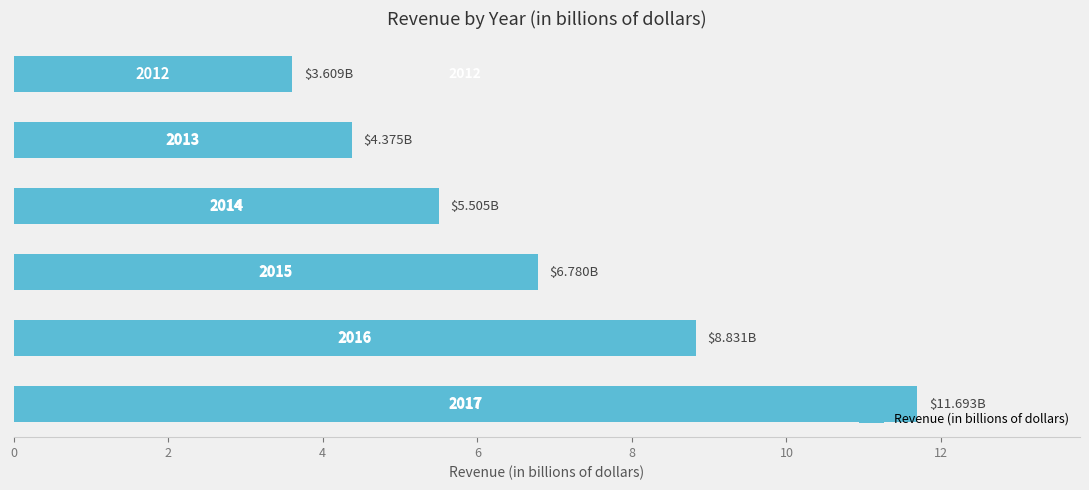

Does the chart contain any negative values?

No